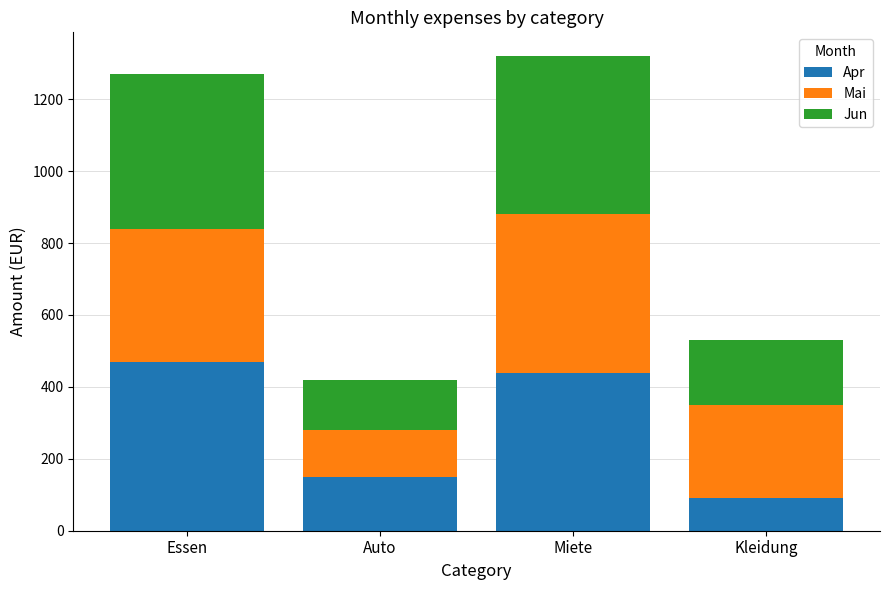

The Apr series shows 24 at Kleidung. True or false?

False